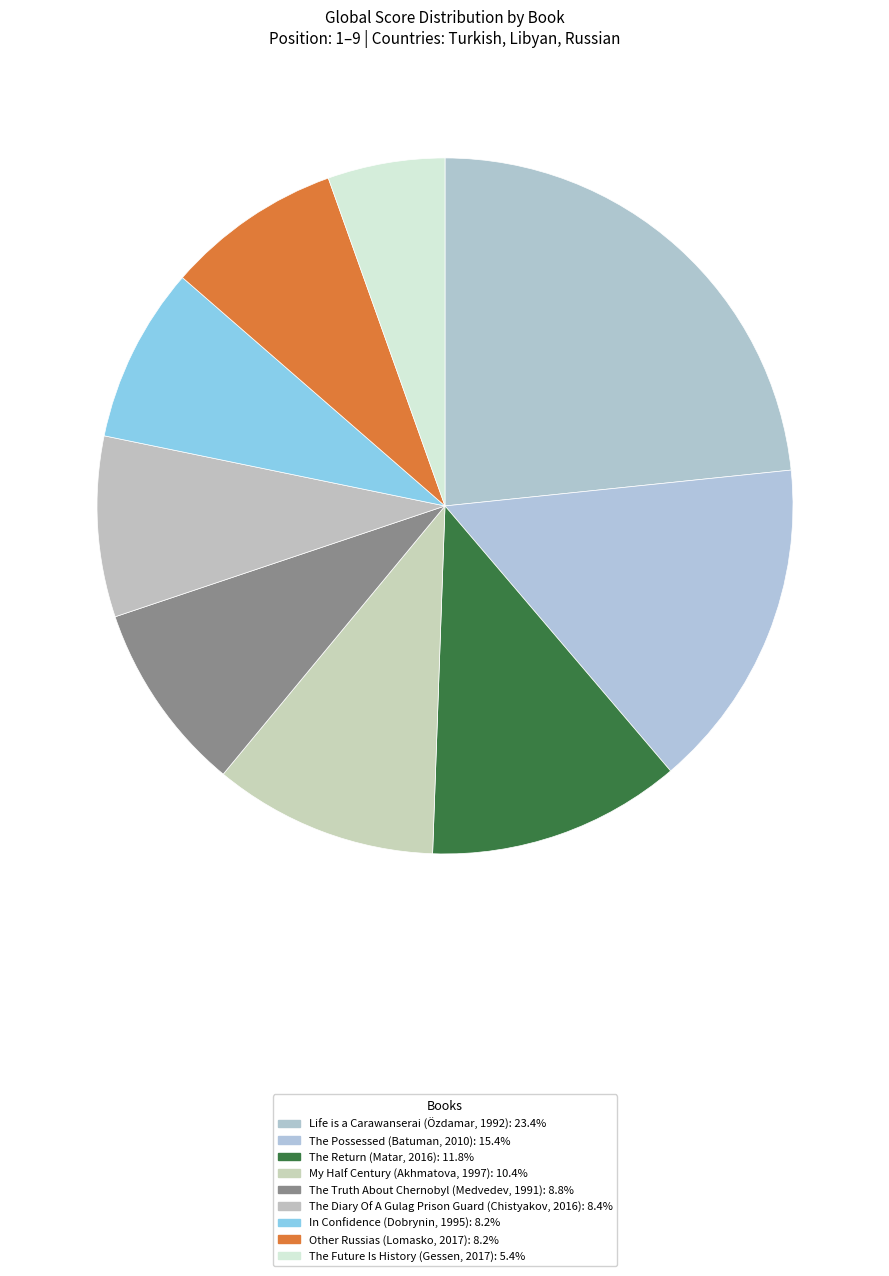

How many segments does this pie chart have?

9